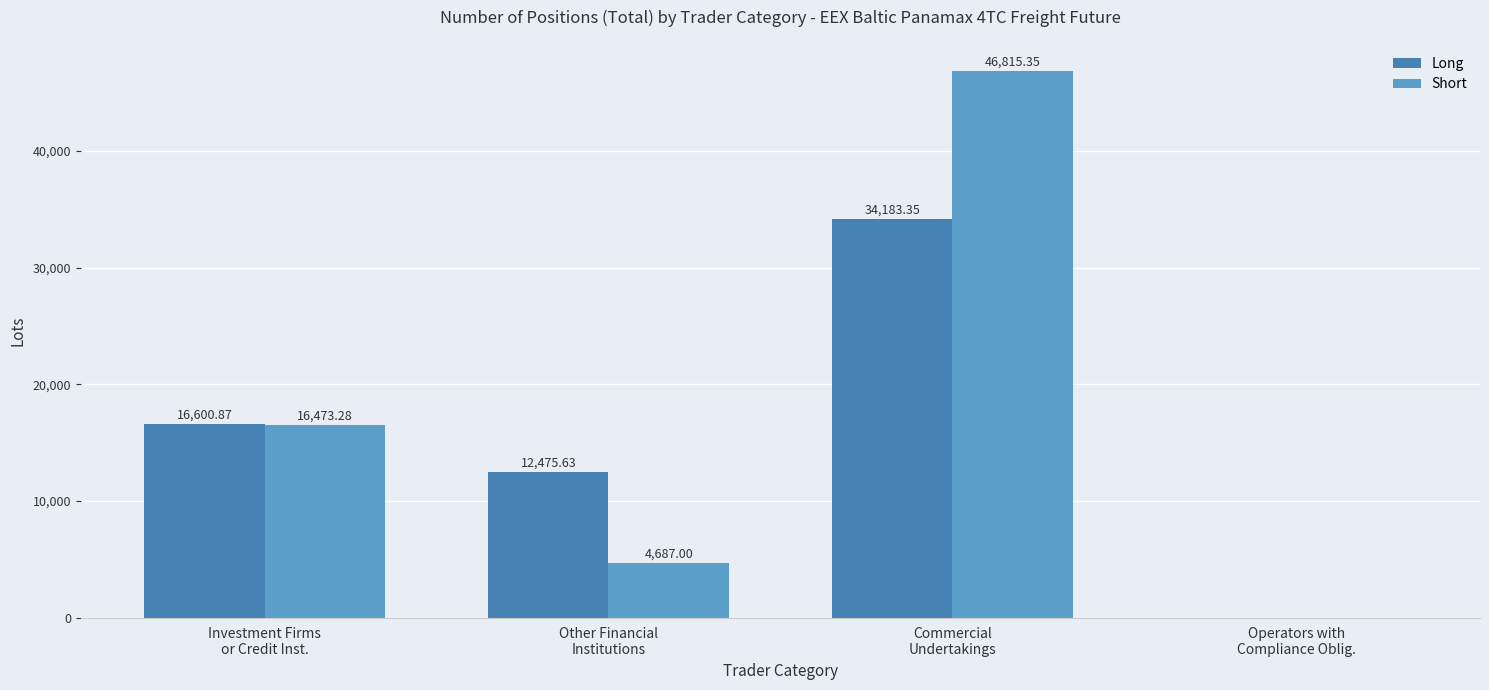

Which series has the largest total across all categories?

Short